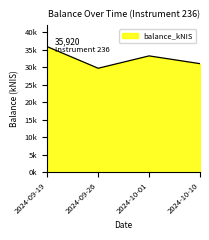

What position from the left is 2024-10-01?

3